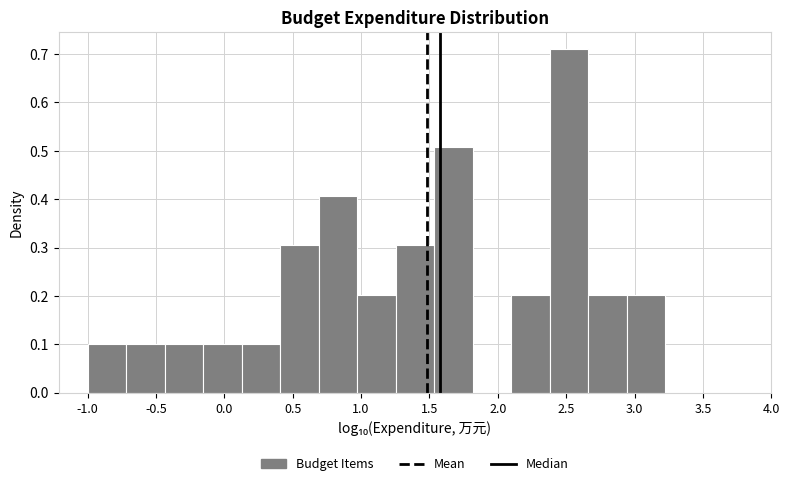

Which range on the x-axis has the tallest bar?

2.40 to 2.65